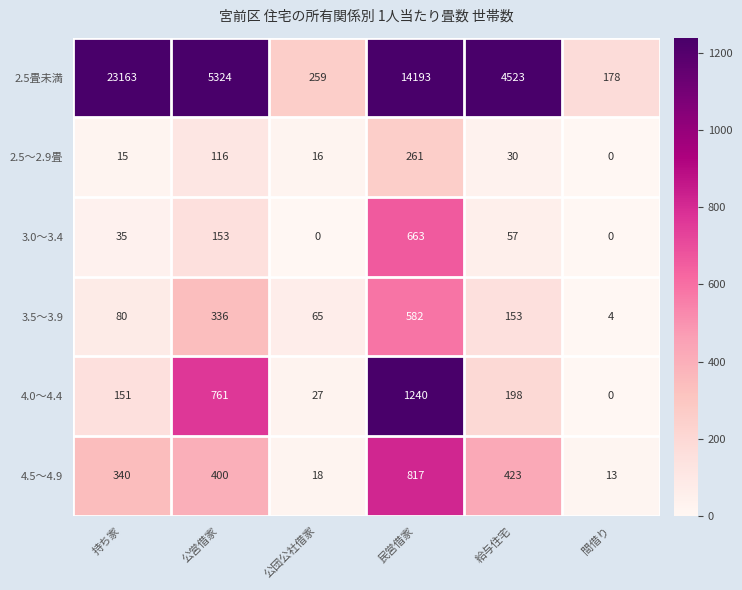

What is the highest value of the 3.5～3.9 series?

582